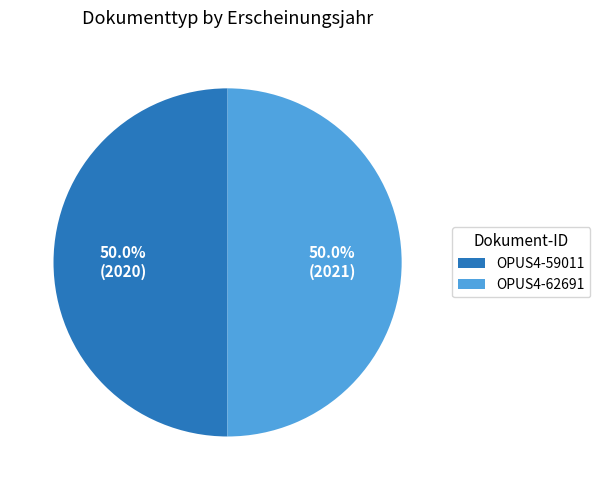

Approximately how many times larger is the value at OPUS4-62691 compared to OPUS4-59011?

1.0